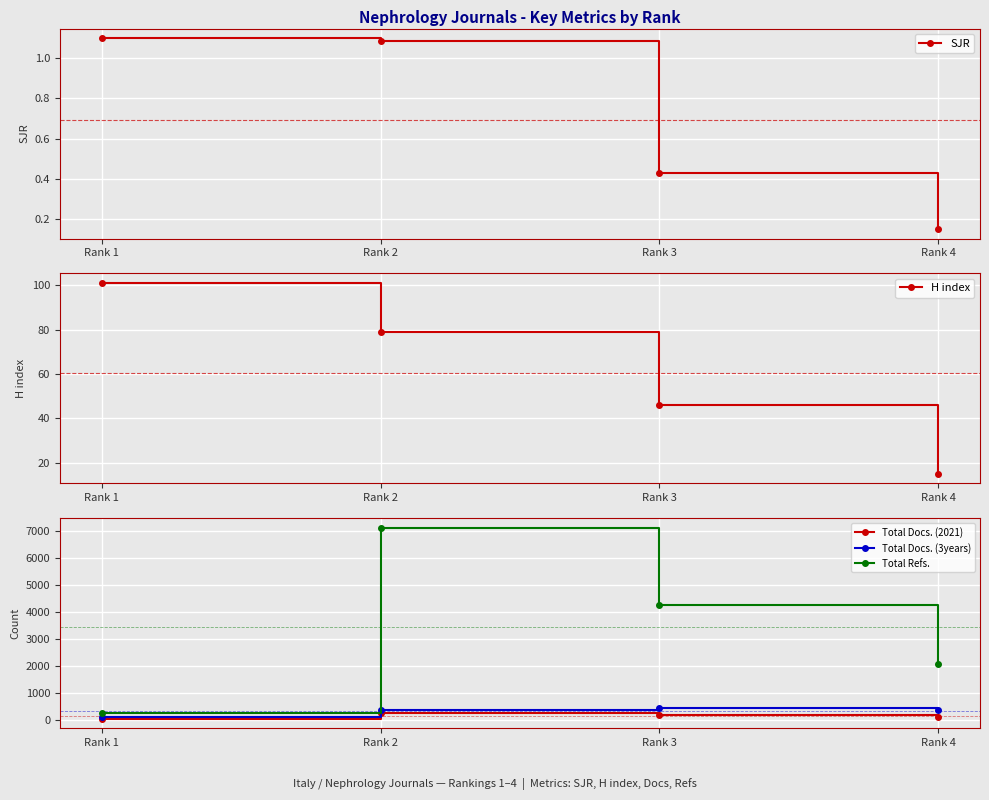

Reading right to left, transcribe all the data shown in this chart.

SJR: Rank 4=0.1	Rank 3=0.4	Rank 2=1.1	Rank 1=1.1
H index: Rank 4=15.0	Rank 3=46.0	Rank 2=79.0	Rank 1=101.0
Total Docs. (2021): Rank 4=102.0	Rank 3=182.0	Rank 2=258.0	Rank 1=37.0
Total Docs. (3years): Rank 4=349.0	Rank 3=453.0	Rank 2=363.0	Rank 1=105.0
Total Refs.: Rank 4=2076.0	Rank 3=4266.0	Rank 2=7136.0	Rank 1=246.0